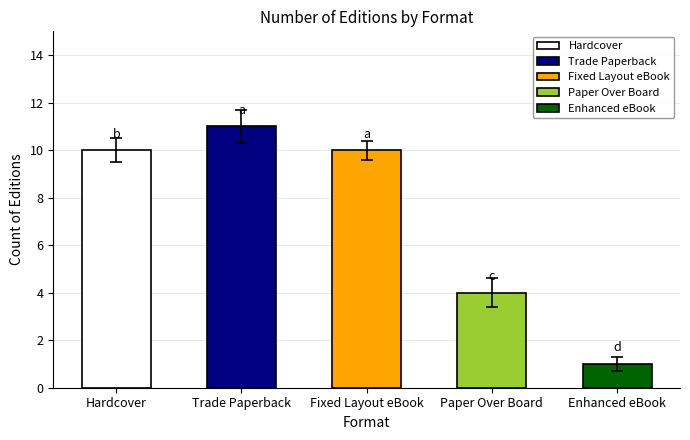

Does the chart contain stacked bars?

No